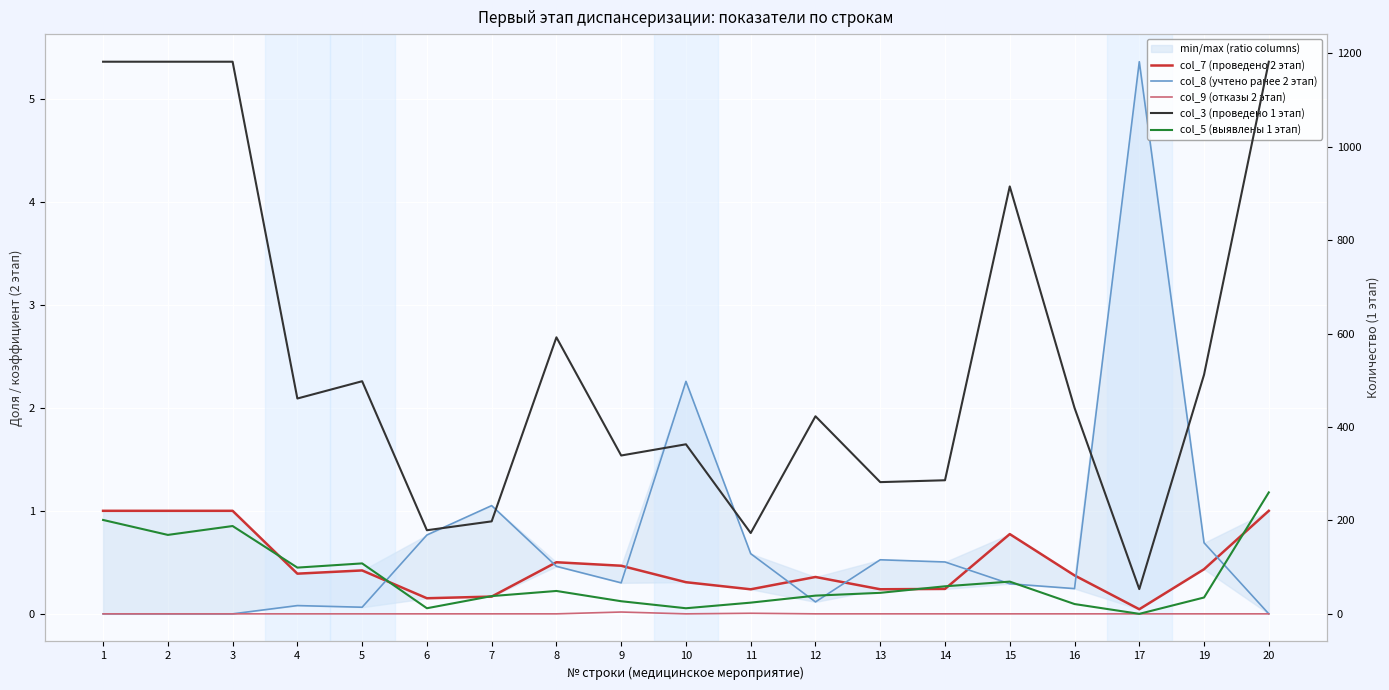

Where is the first local maximum for col_8 (учтено ранее 2 этап)?

4